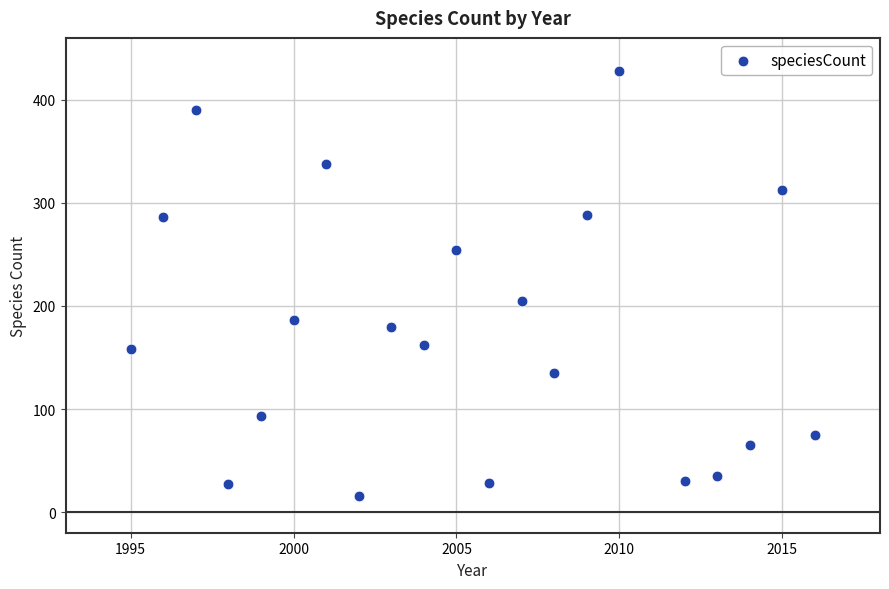

What Y value in the scatter plot is closest to 222?

205